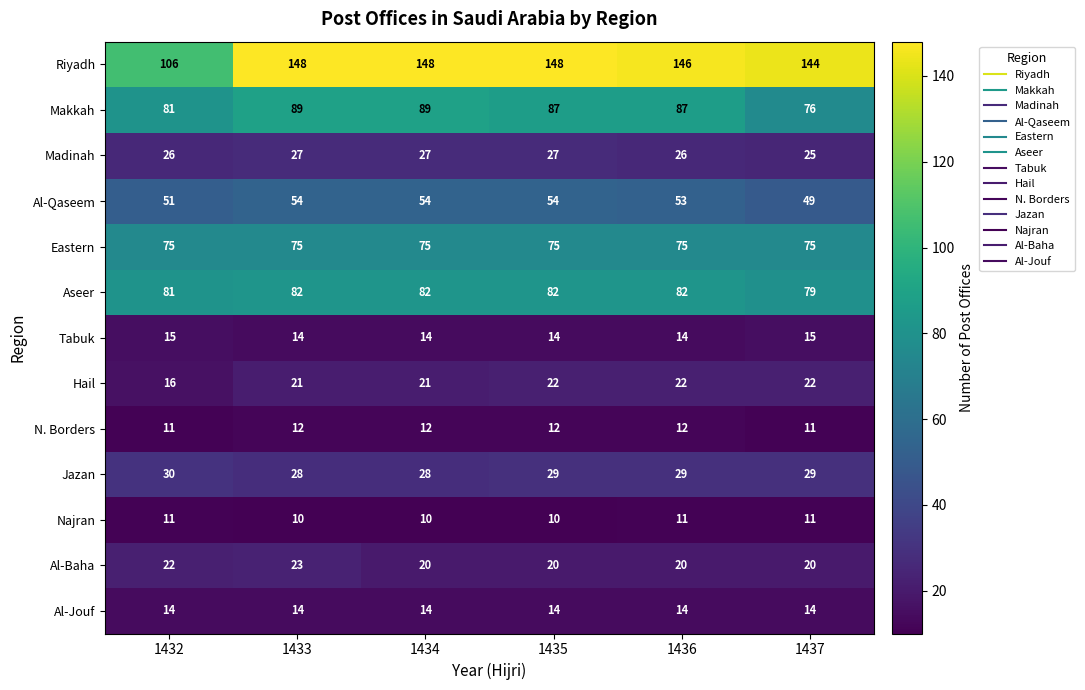

At which category is the sum across all series the highest?

1433